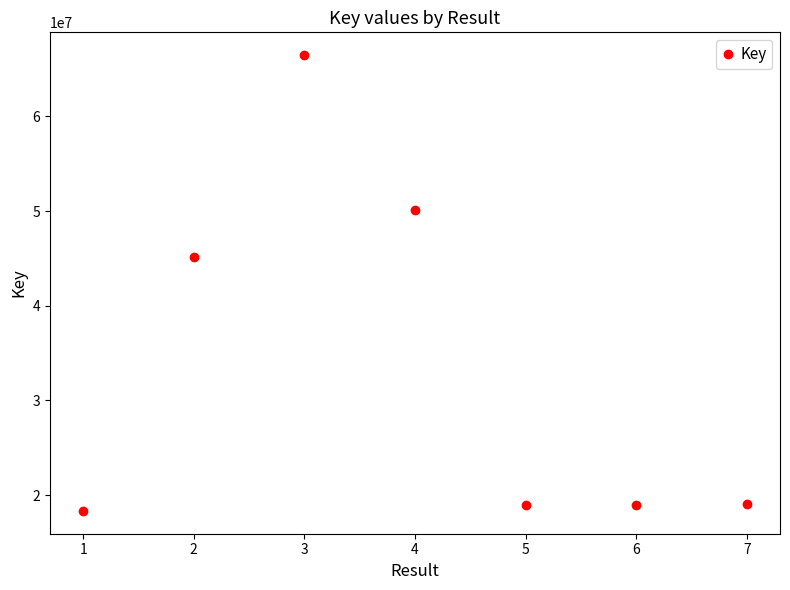

Count the number of data series in this chart.

1